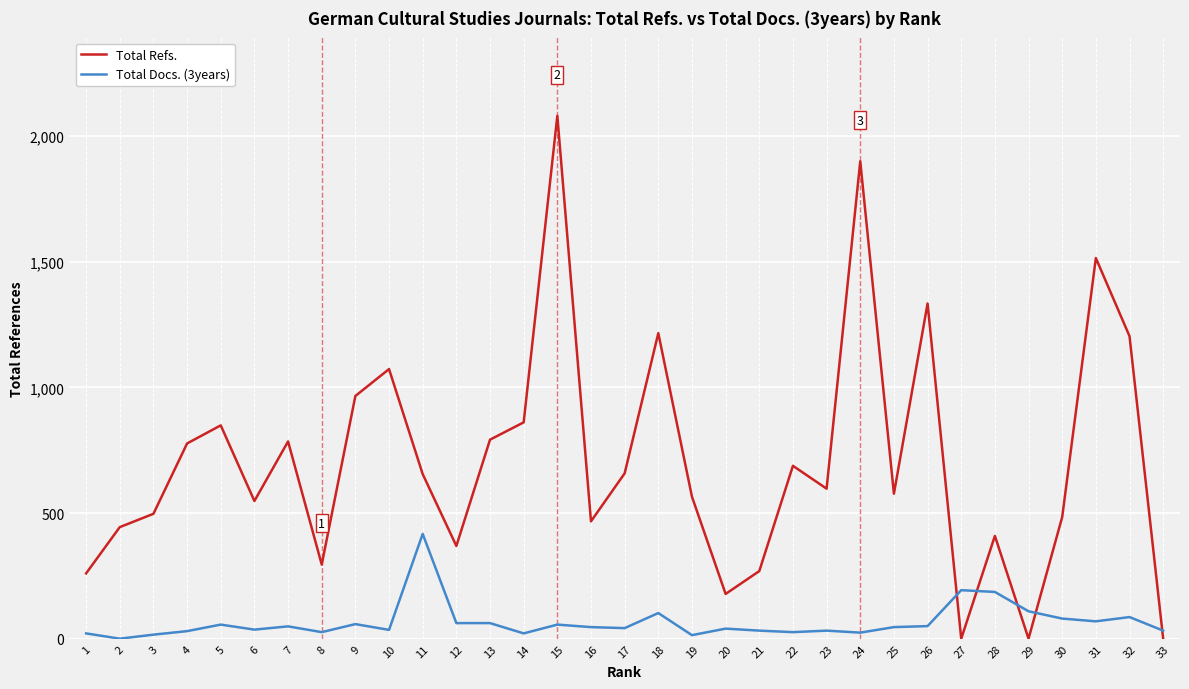

At which label does Total Refs. reach its peak?

15